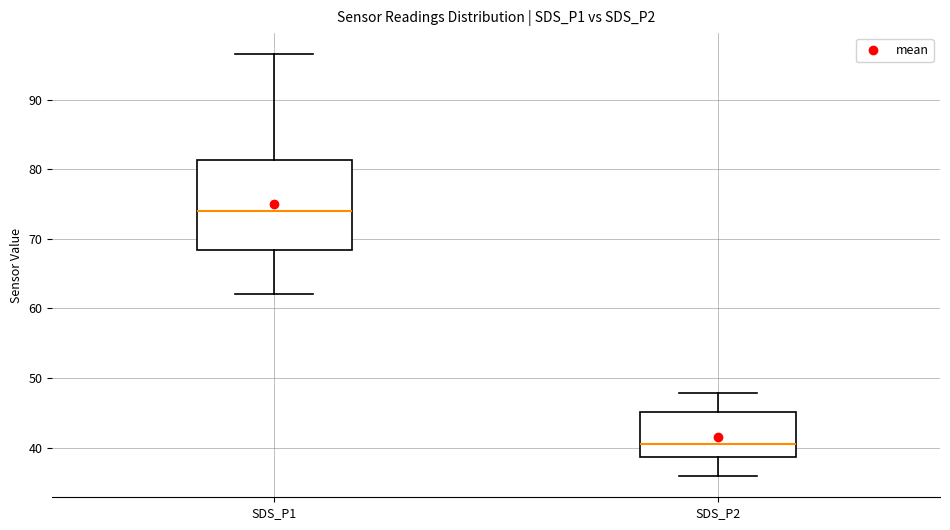

Which box's median line is the lowest?

SDS_P2